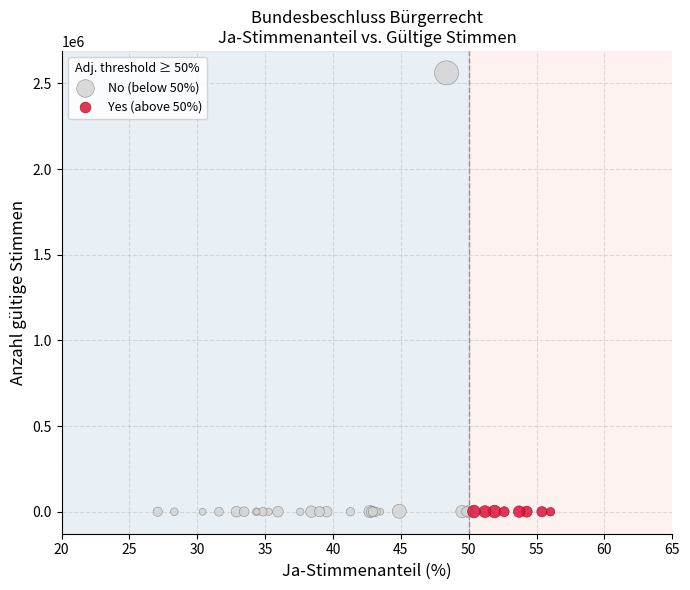

Which series contains the highest Y value?

No (below 50%)